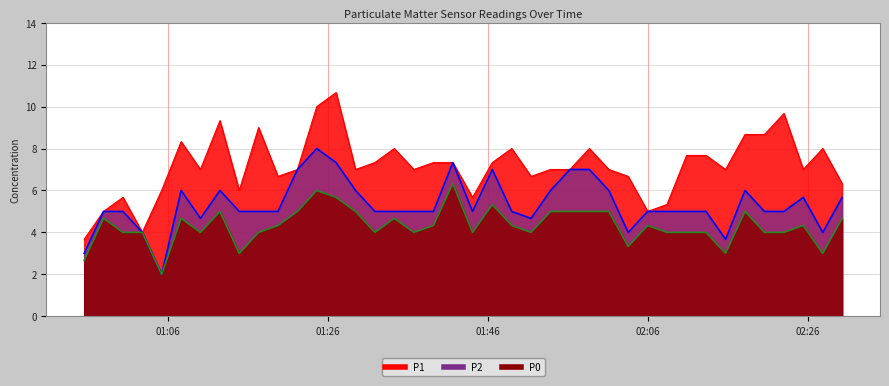

Read the P2 value at 2024-03-23T01:19:45.

5.0